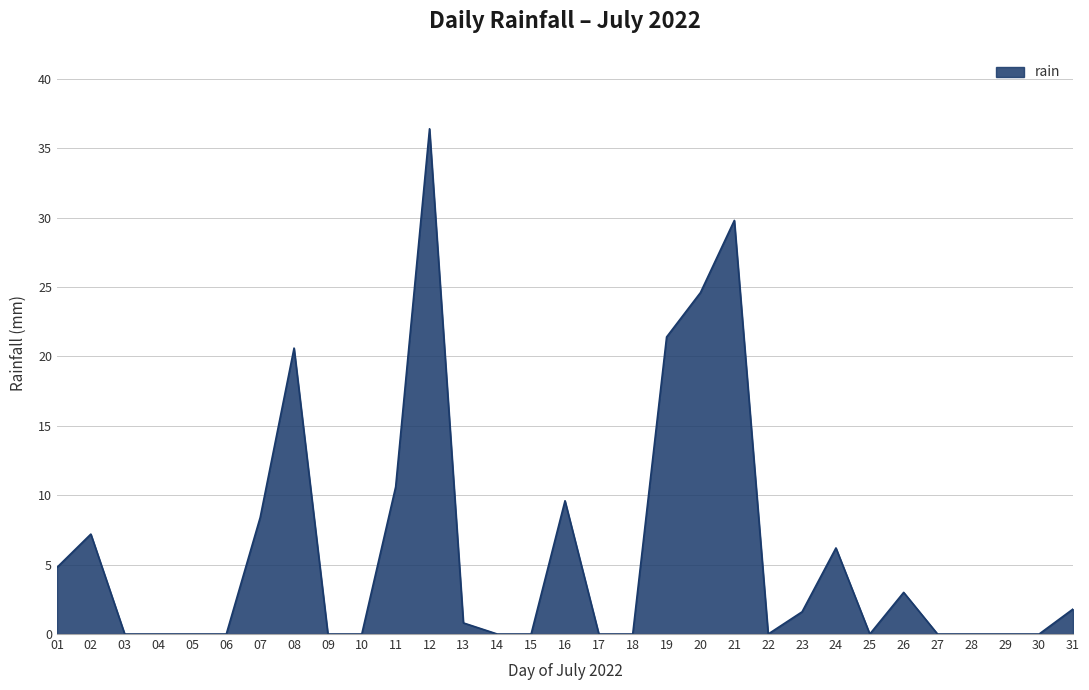

What is the sum of all values?

186.8